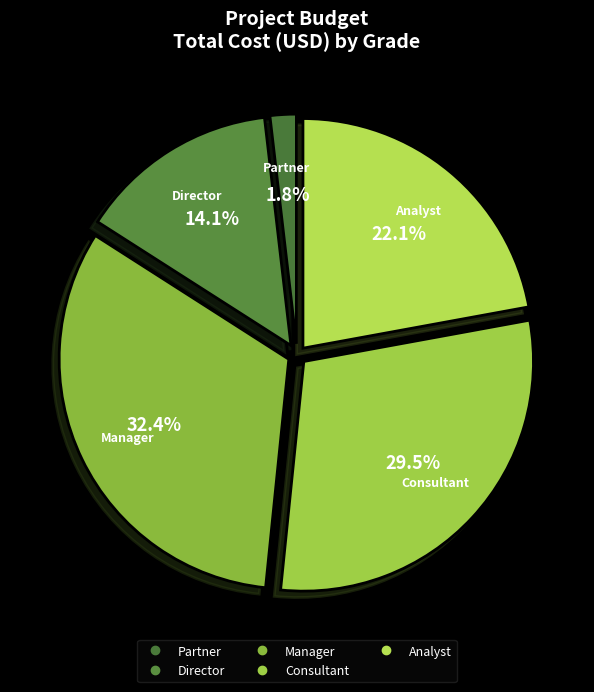

Does any single category account for the majority?

No